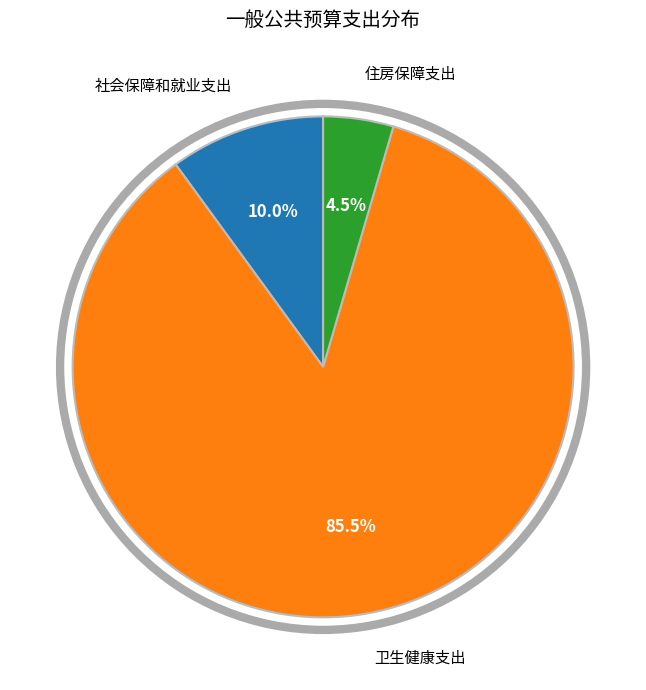

Do 卫生健康支出 and 住房保障支出 together represent more than half of the pie?

Yes